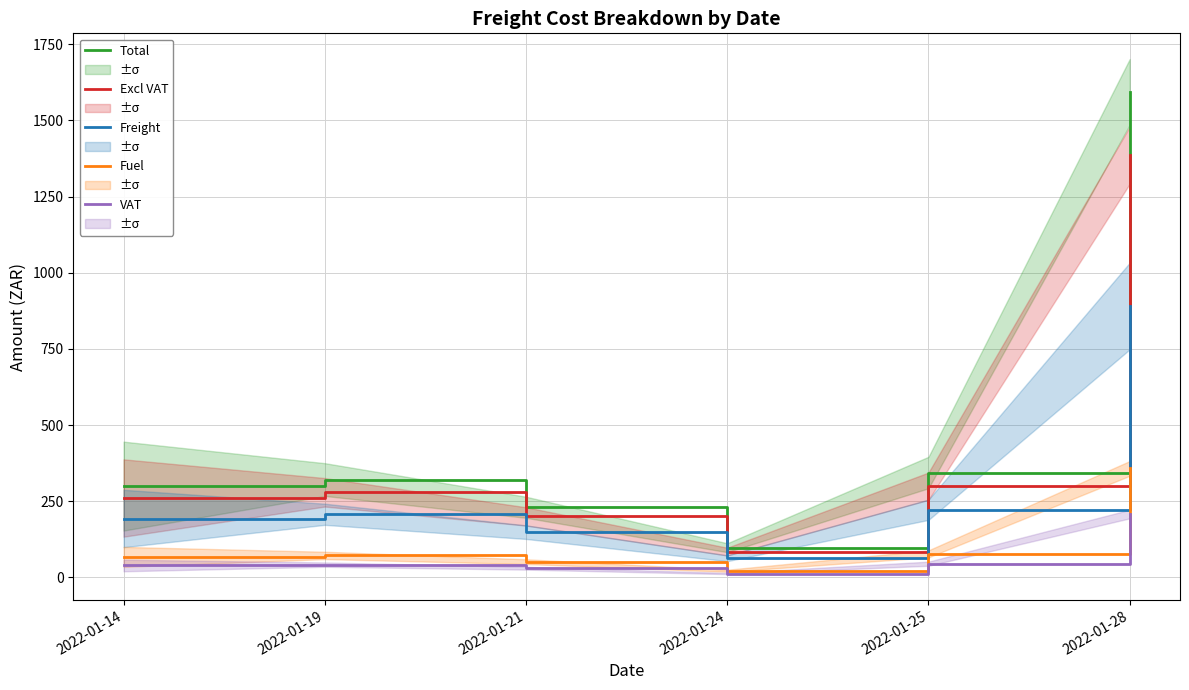

Which label corresponds to the largest value in the chart?

2022-01-28